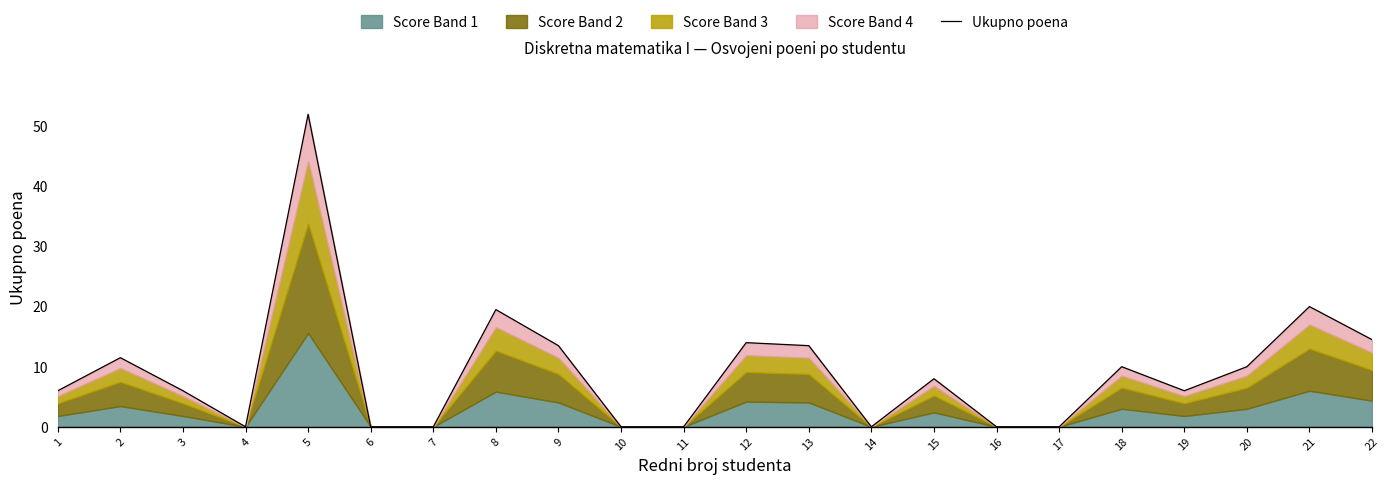

Is it true that the value at 21 is 20.0?

True